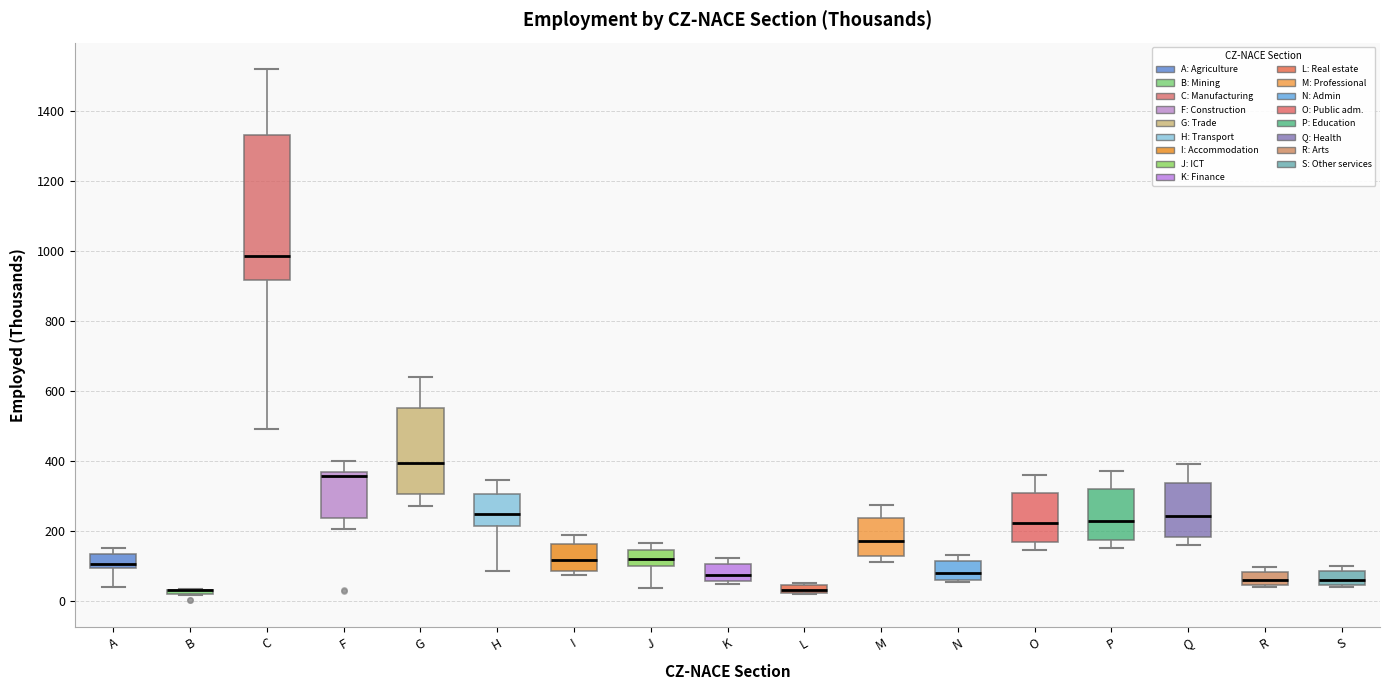

Which box is the tallest, from its lower edge to its upper edge?

C